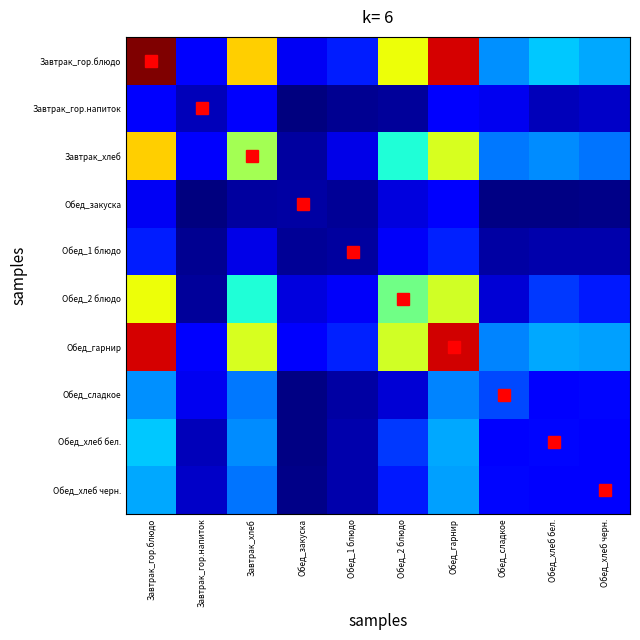

Rank the series by their maximum value, from highest to lowest.

Завтрак_гор.блюдо, Обед_гарнир, Завтрак_хлеб, Обед_2 блюдо, Обед_хлеб бел., Обед_хлеб черн., Обед_сладкое, Обед_1 блюдо, Завтрак_гор.напиток, Обед_закуска